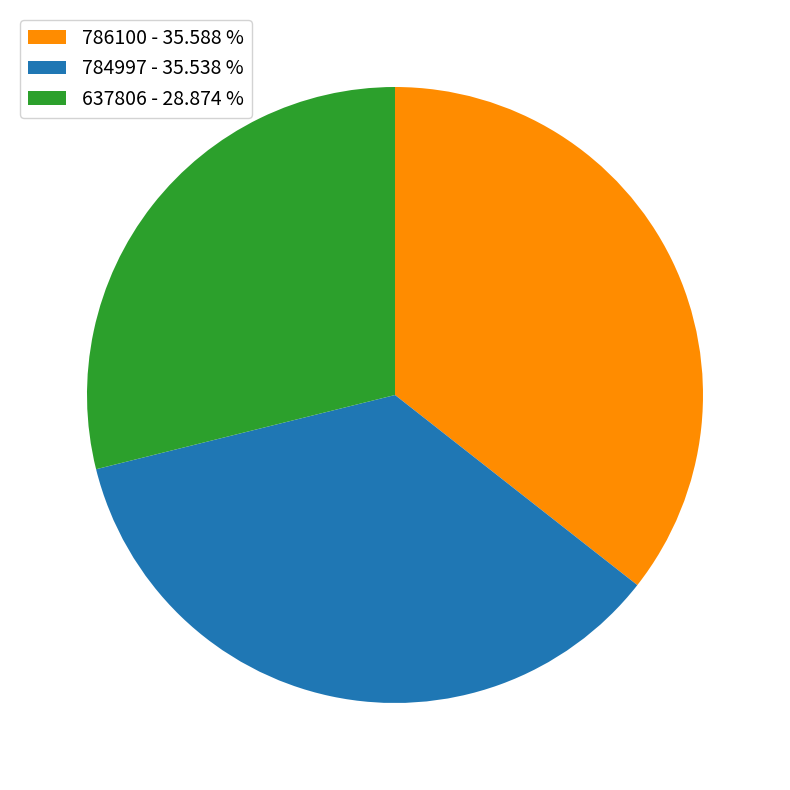

Is there any slice that represents more than half of the pie?

No